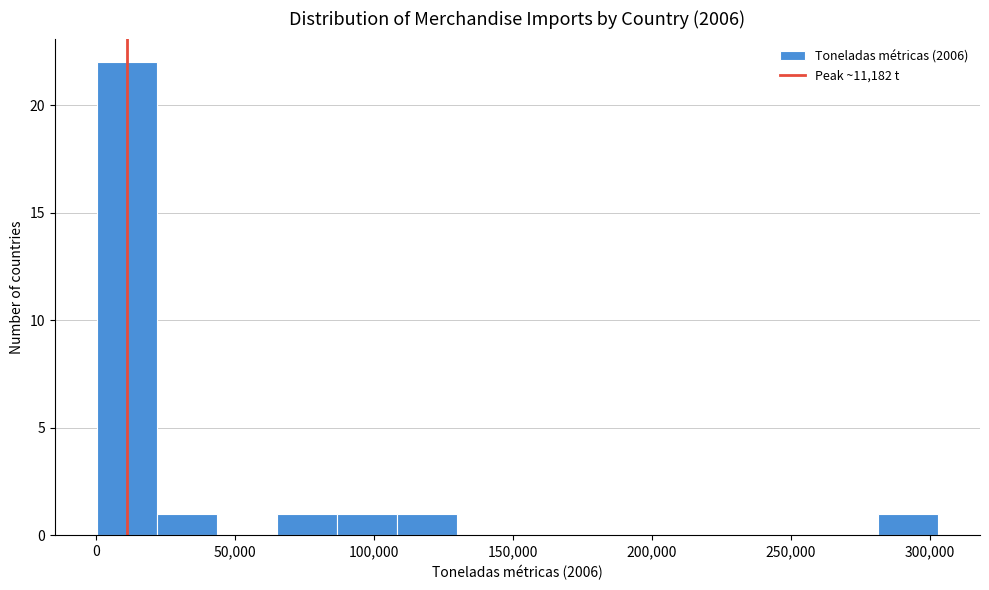

Reading left to right, transcribe this chart: for each bar, give the range it covers on the x-axis and its height. Neither the bar edges nor the heights are printed on the chart, so give them approximately, as read against the axes.

0 to 20000: 22
20000 to 45000: 1
45000 to 65000: 0
65000 to 85000: 1
85000 to 110000: 1
110000 to 130000: 1
130000 to 150000: 0
150000 to 175000: 0
175000 to 195000: 0
195000 to 215000: 0
215000 to 240000: 0
240000 to 260000: 0
260000 to 280000: 0
280000 to 305000: 1